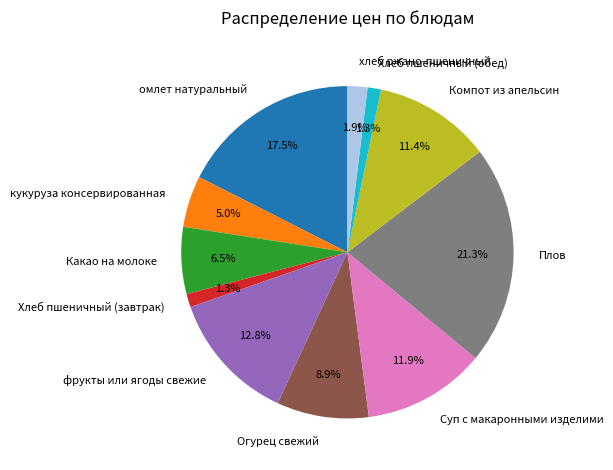

True or false: фрукты или ягоды свежие accounts for 1% of the total.

False